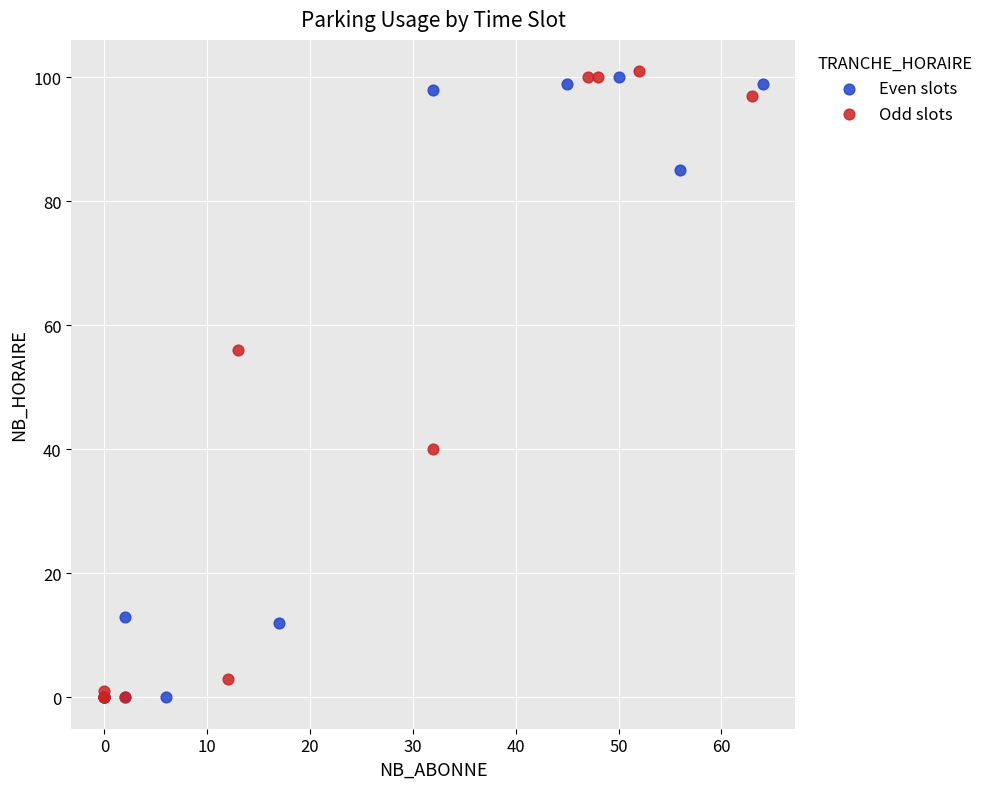

What are all the series names shown in the legend?

Even slots, Odd slots